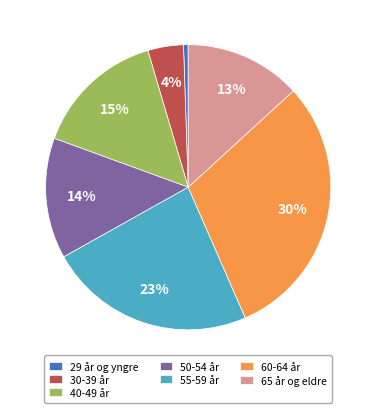

Do 40-49 år and 50-54 år together represent more than half of the pie?

No